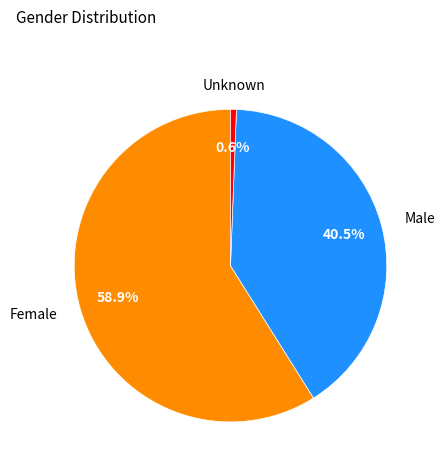

Rank the categories by value from highest to lowest.

Female, Male, Unknown